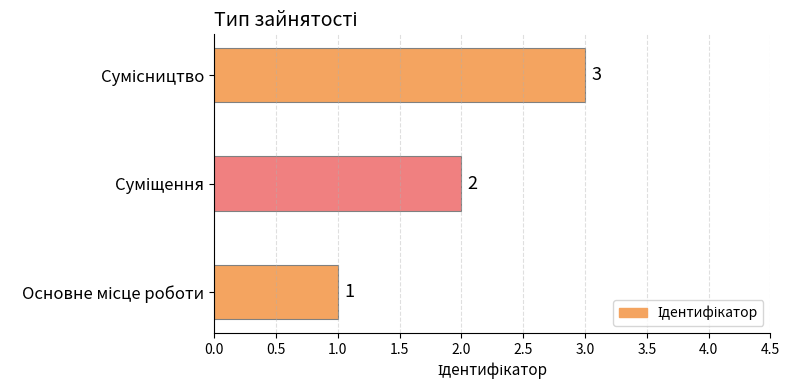

How many values are between 1 and 3?

3